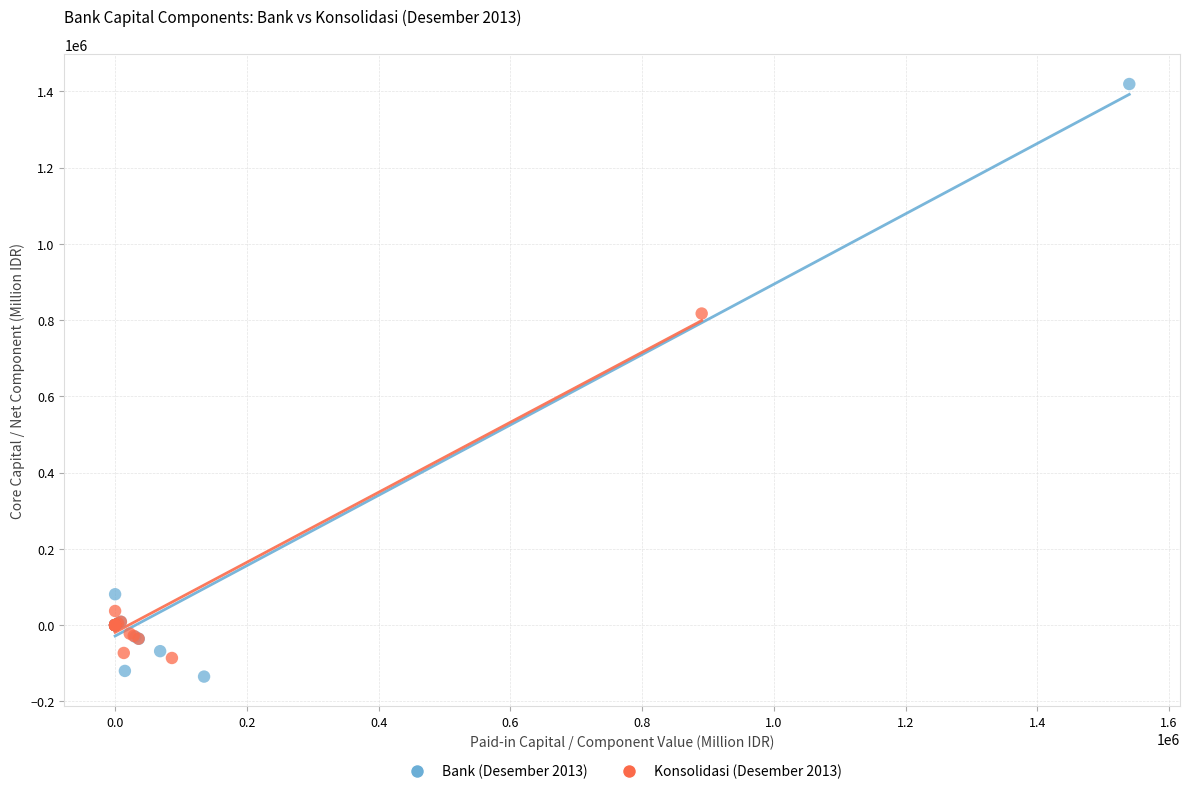

What are all the series names shown in the legend?

Bank (Desember 2013), Konsolidasi (Desember 2013)